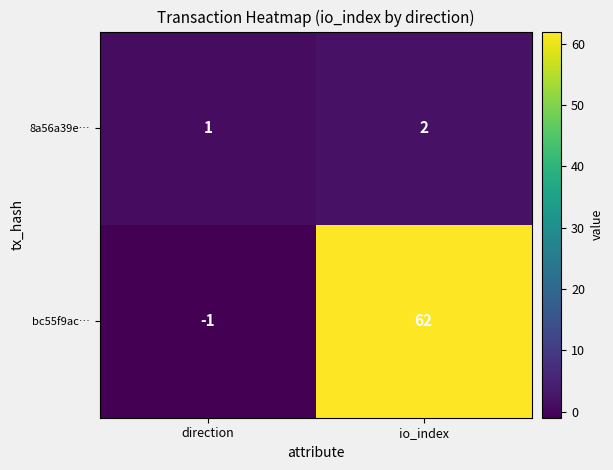

What is the sum of the bc55f9ac… values at io_index and direction?

61